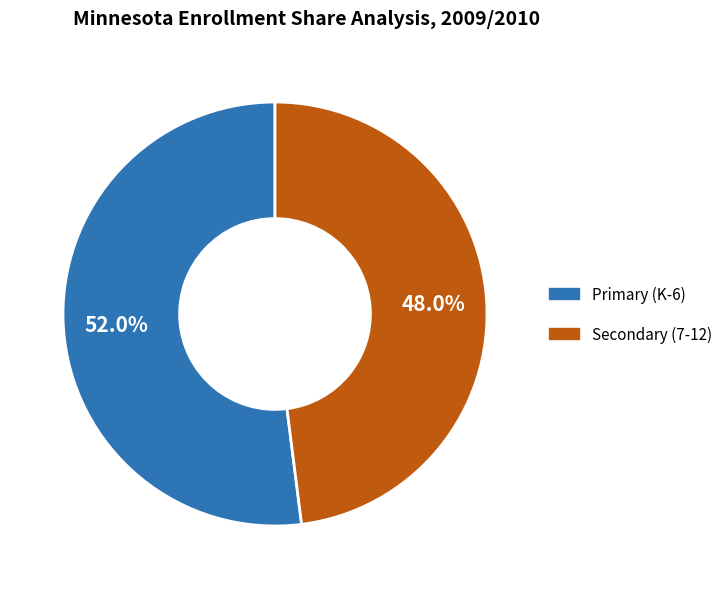

Which slice is the largest?

Primary (K-6)